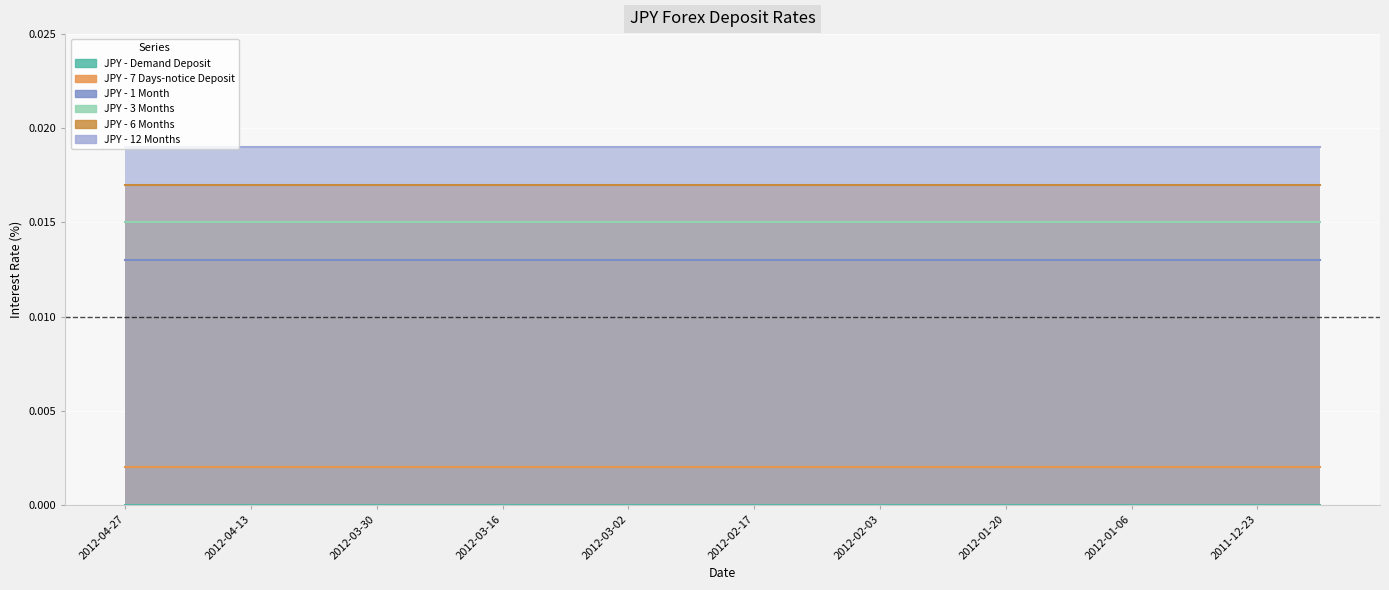

True or false: JPY - 6 Months and JPY - 3 Months cross at least once.

False